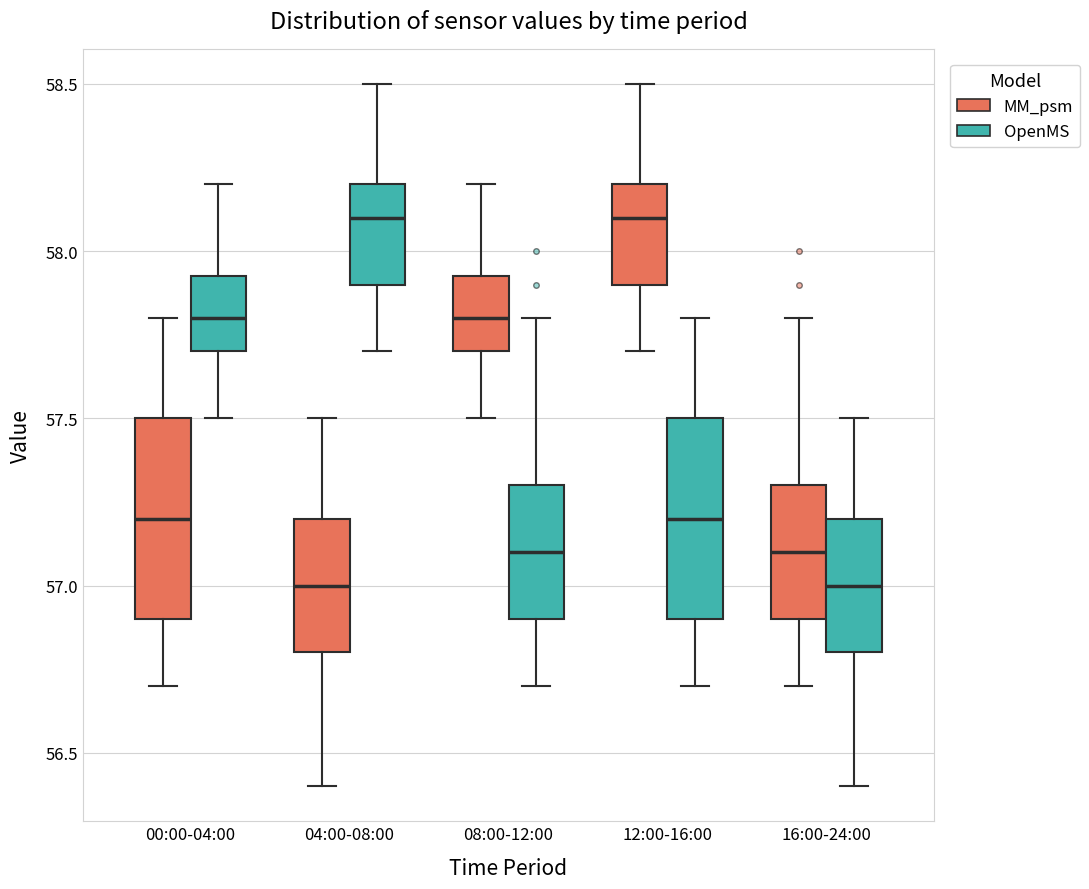

Reading left to right, transcribe this box plot: for each box, give where its median line is, the range the box spans, and where its two whiskers end, as read against the y-axis. The values are not printed on the chart, so give them approximately, as read against the axis.

00:00-04:00 (MM_psm): median 57.20, box 56.90 to 57.50, whiskers 56.70 to 57.80
00:00-04:00 (OpenMS): median 57.80, box 57.70 to 57.95, whiskers 57.50 to 58.20
04:00-08:00 (MM_psm): median 57.00, box 56.80 to 57.20, whiskers 56.40 to 57.50
04:00-08:00 (OpenMS): median 58.10, box 57.90 to 58.20, whiskers 57.70 to 58.50
08:00-12:00 (MM_psm): median 57.80, box 57.70 to 57.95, whiskers 57.50 to 58.20
08:00-12:00 (OpenMS): median 57.10, box 56.90 to 57.30, whiskers 56.70 to 57.80
12:00-16:00 (MM_psm): median 58.10, box 57.90 to 58.20, whiskers 57.70 to 58.50
12:00-16:00 (OpenMS): median 57.20, box 56.90 to 57.50, whiskers 56.70 to 57.80
16:00-24:00 (MM_psm): median 57.10, box 56.90 to 57.30, whiskers 56.70 to 57.80
16:00-24:00 (OpenMS): median 57.00, box 56.80 to 57.20, whiskers 56.40 to 57.50